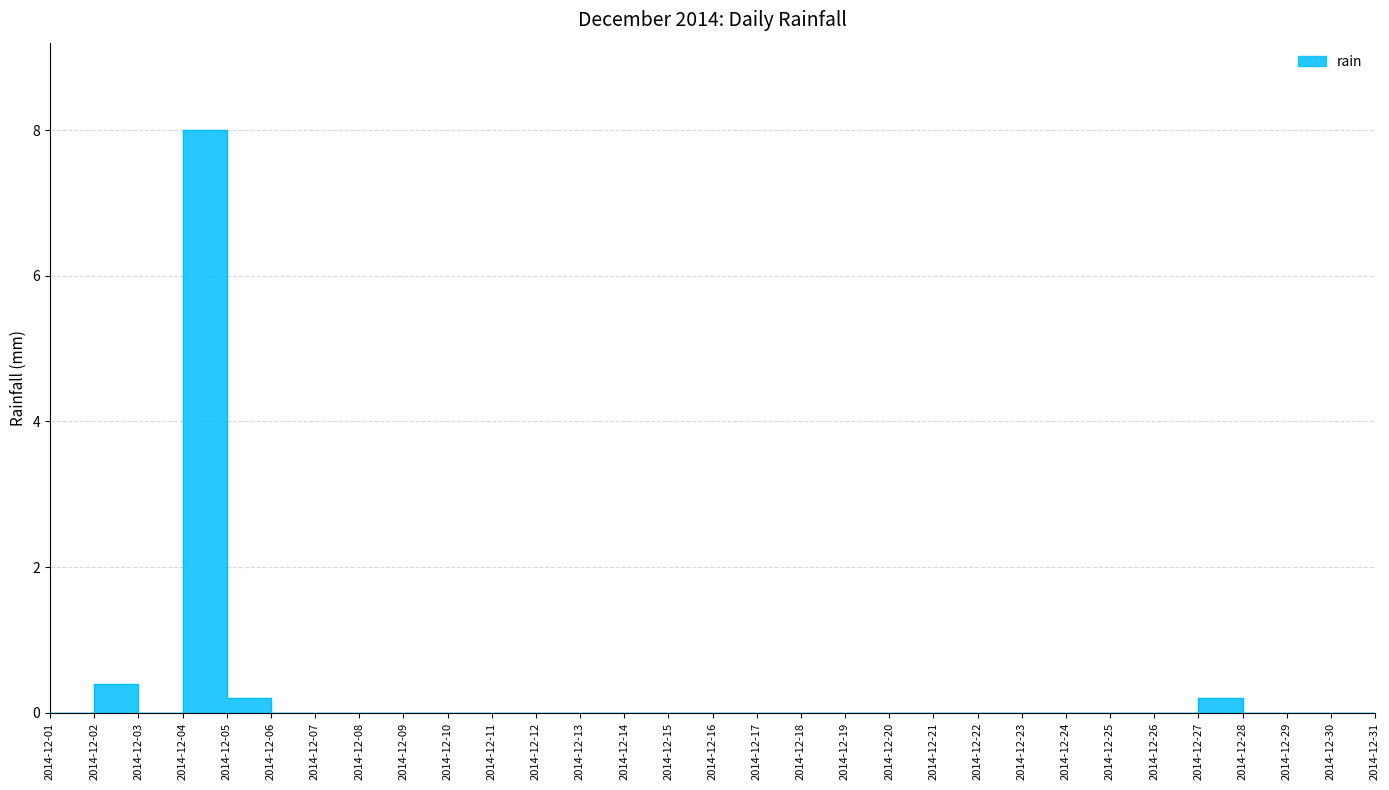

What is the change in value from 2014-12-04 to 2014-12-23?

-8.0